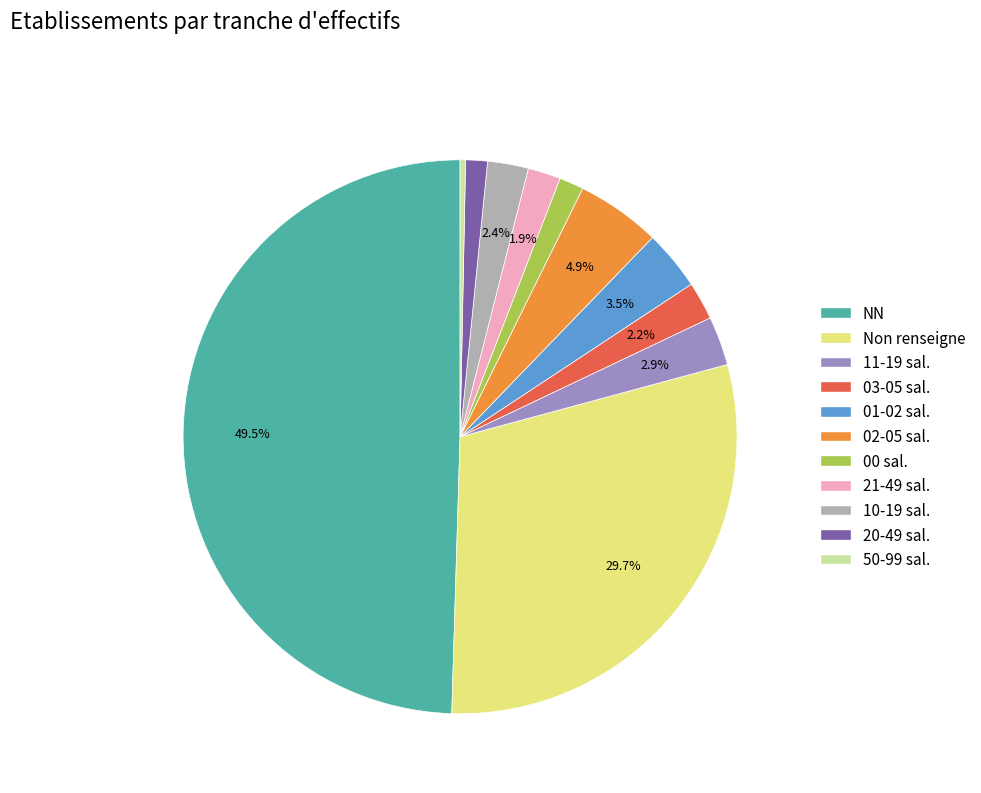

How many slices are in this pie chart?

11